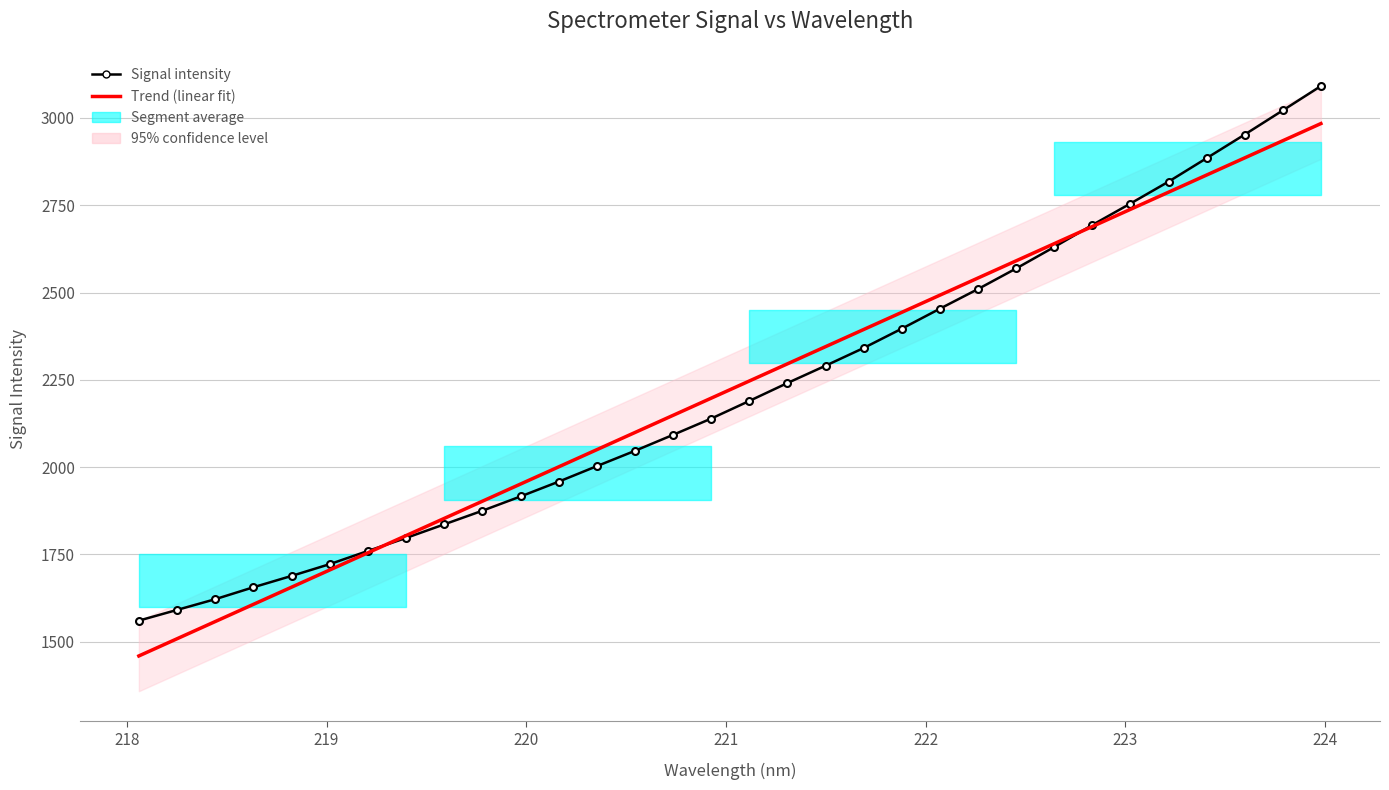

Which series has the largest range (max minus min)?

Signal intensity